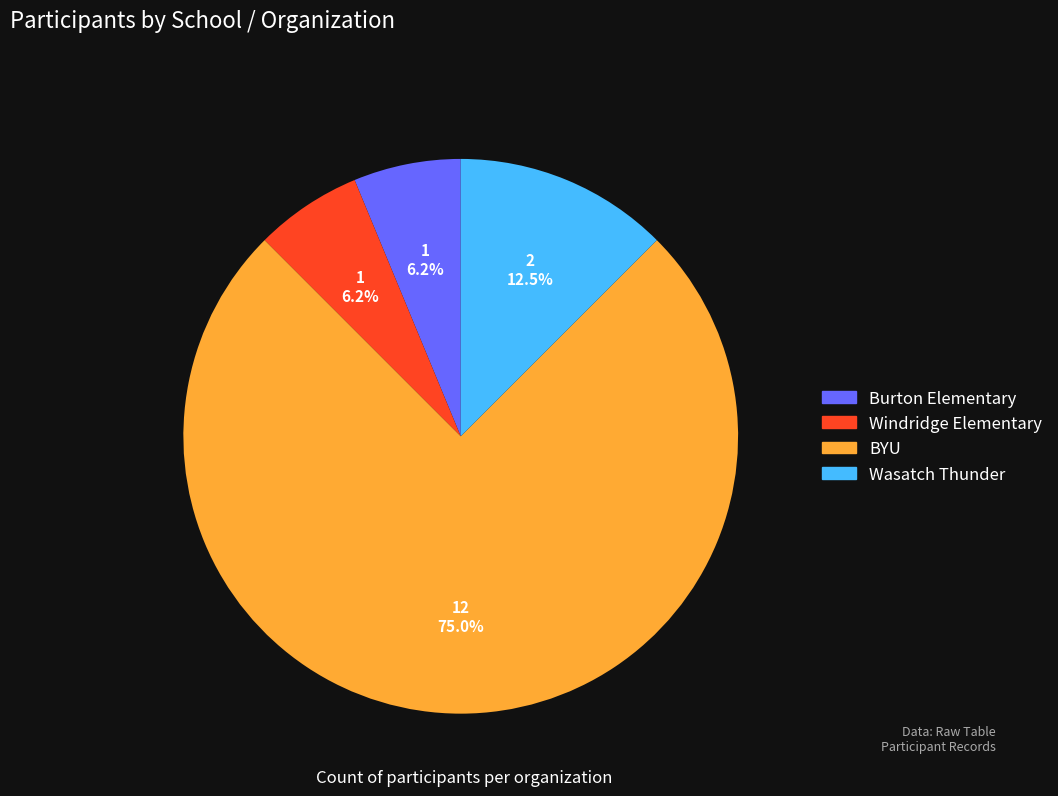

To the nearest percent, what portion does Burton Elementary represent?

6%